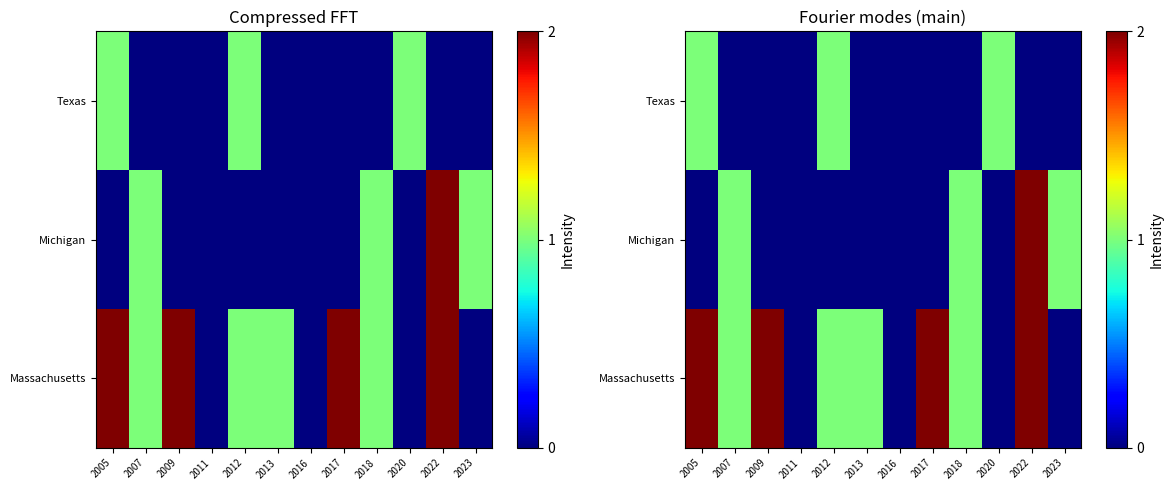

Which label corresponds to the smallest value in the chart?

2011